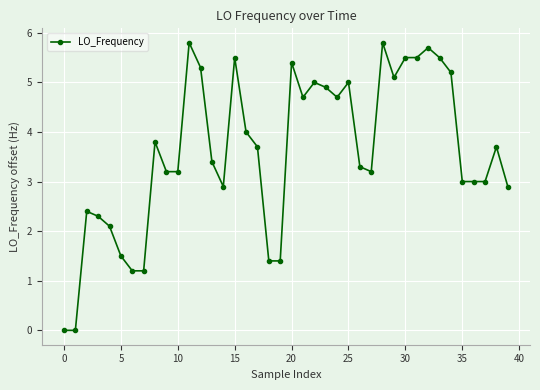

True or false: there are more than 1 points higher than both neighbors.

True